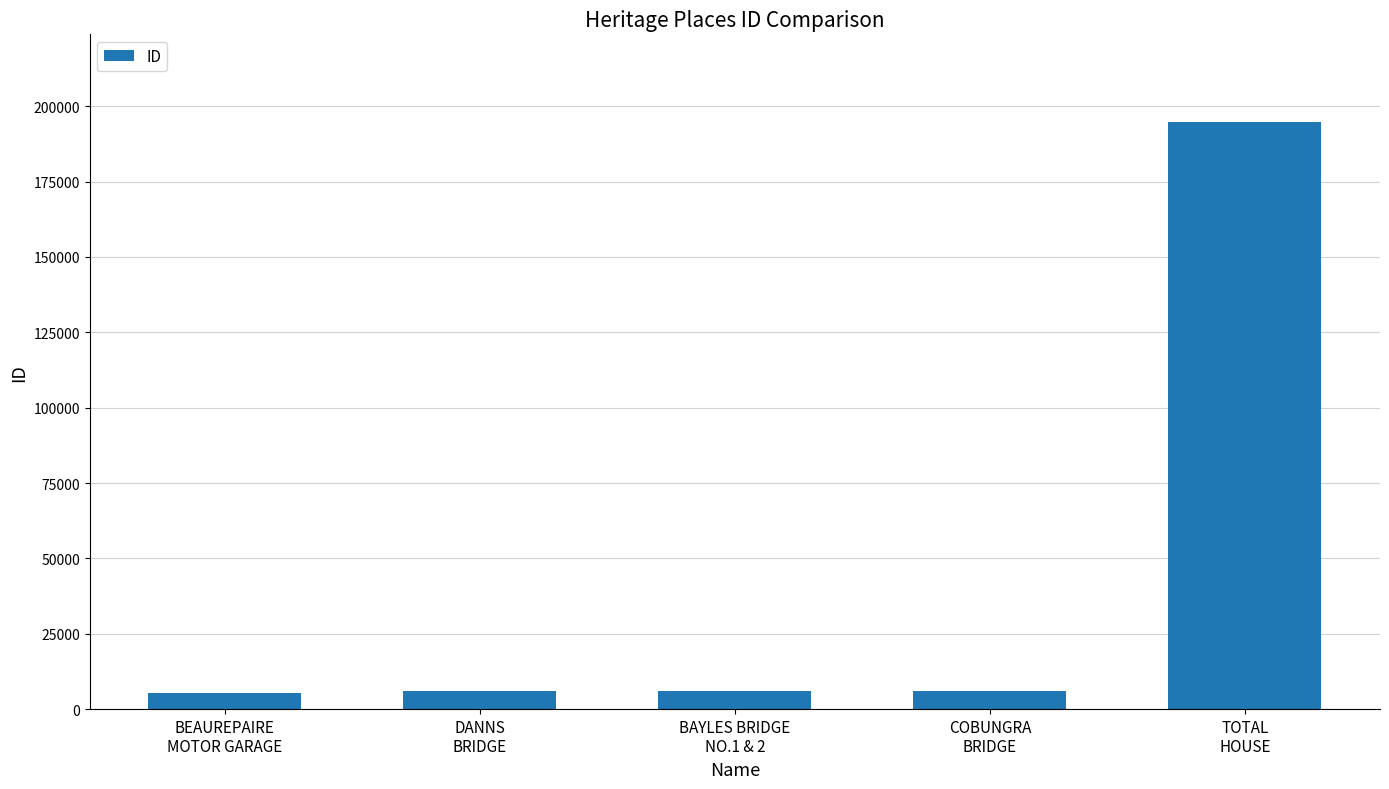

What is the value of the 3rd bar from the left?

5987